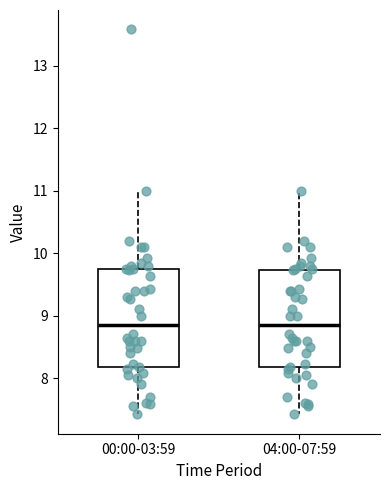

Where is the lower edge of the box for 04:00-07:59 on the y-axis? The values are not printed on the chart, so give them approximately, as read against the axis.

8.2